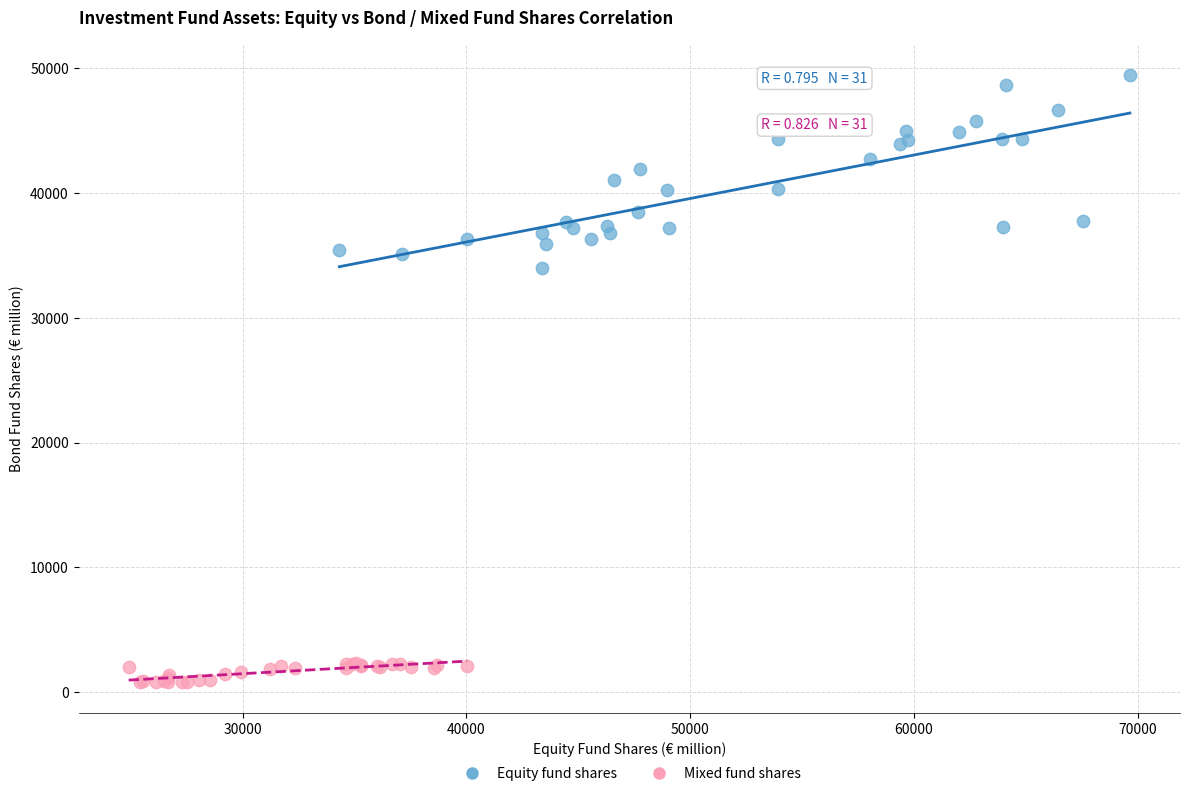

Which series contains the highest Y value?

Equity fund shares